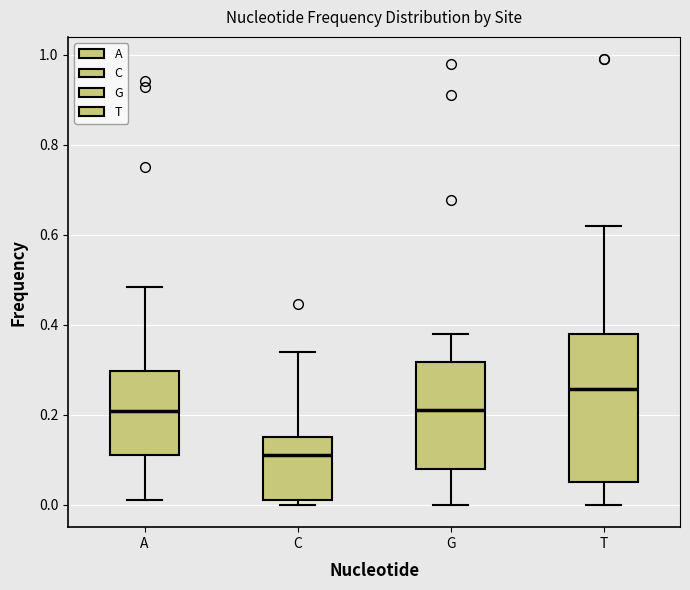

Reading left to right, read every box against the y-axis: the position of its median line, the range the box covers, and the ends of its whiskers. The values are not printed on the chart, so give them approximately, as read against the axis.

A: median 0.20, box 0.12 to 0.30, whiskers 0.02 to 0.48
C: median 0.12, box 0.02 to 0.16, whiskers 0.00 to 0.34
G: median 0.22, box 0.08 to 0.32, whiskers 0.00 to 0.38
T: median 0.26, box 0.06 to 0.38, whiskers 0.00 to 0.62